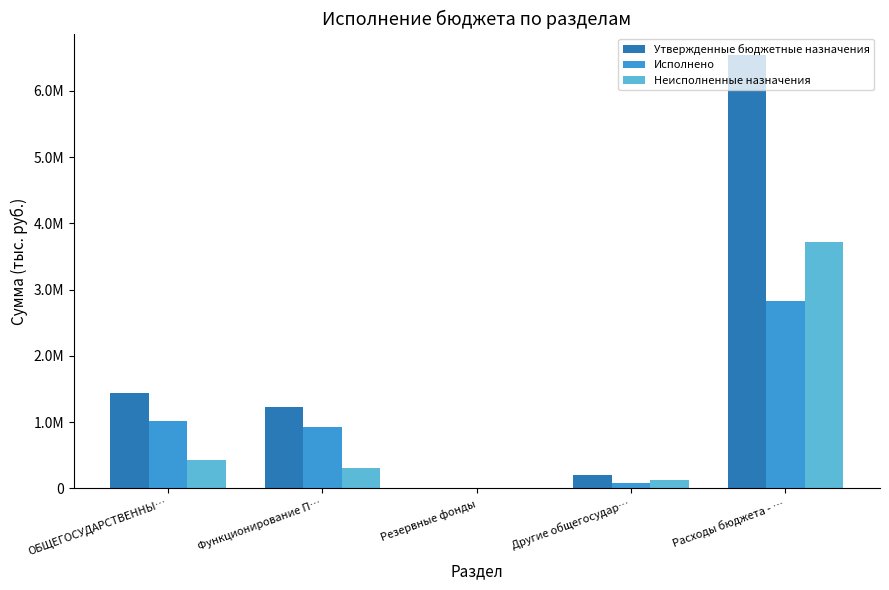

Is it true that Утвержденные бюджетные назначения equals 206337.0 at Другие общегосудар…?

True